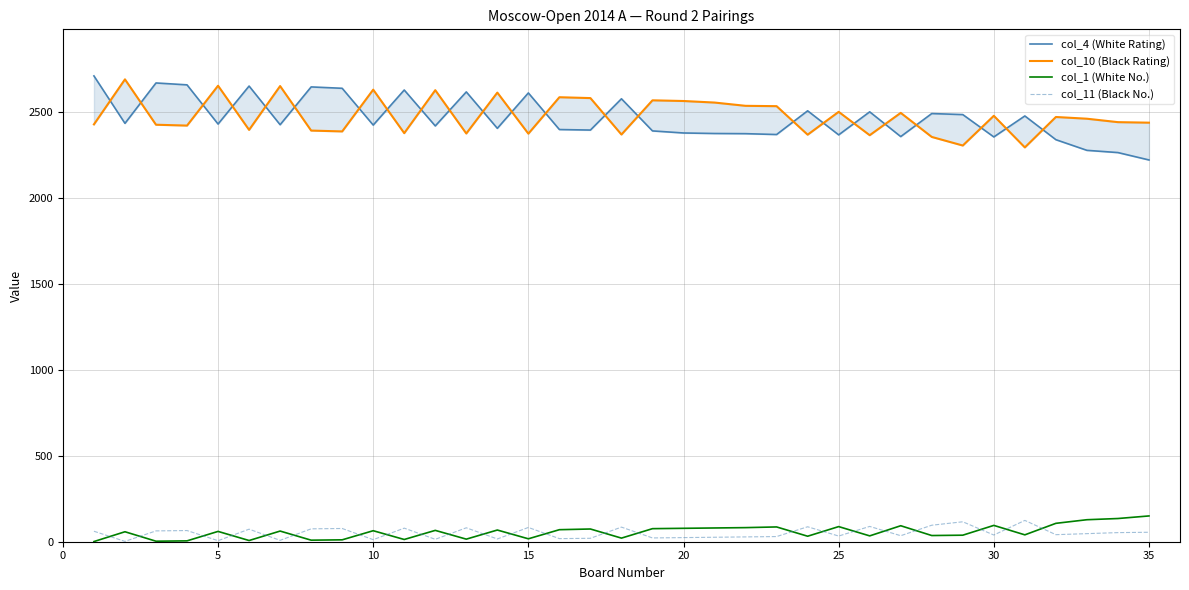

What is the difference between the maximum and minimum values in the col_4 (White Rating) series?

489